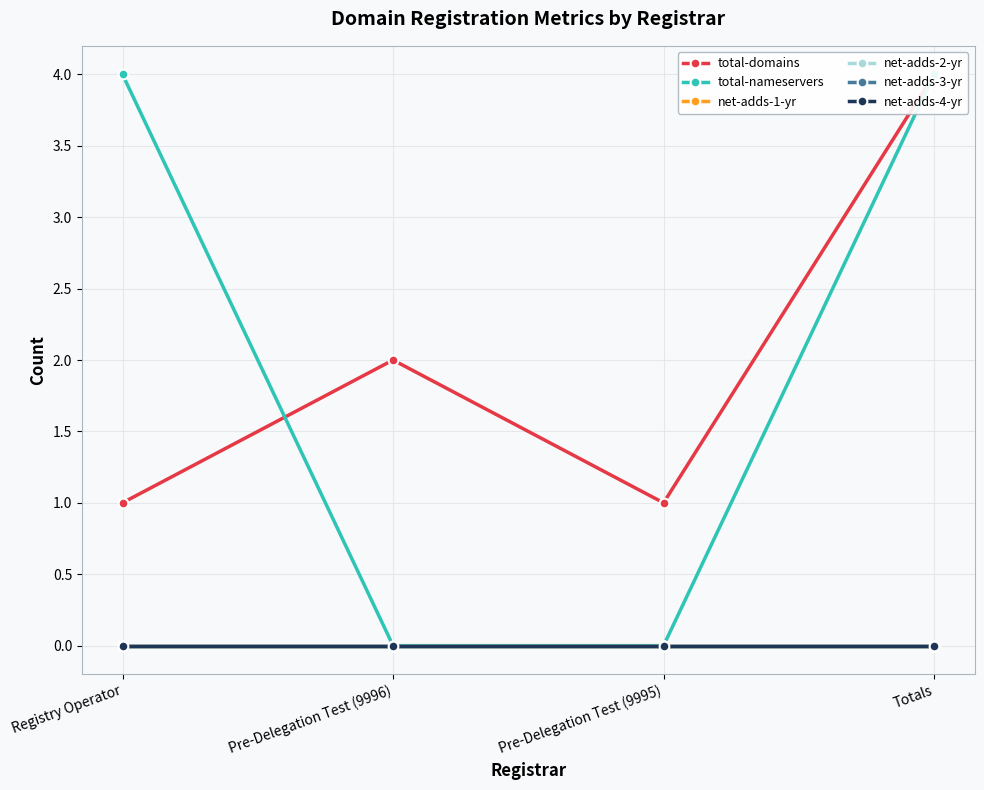

Is the value of net-adds-3-yr at Pre-Delegation Test (9996) greater than the value of net-adds-4-yr at Pre-Delegation Test (9995)?

No